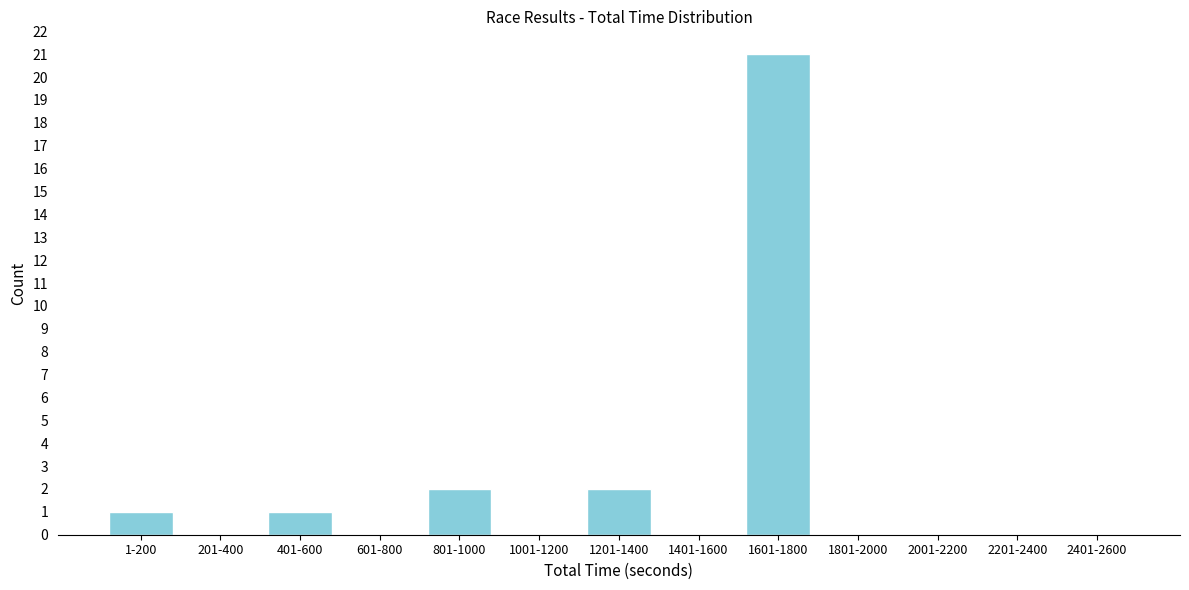

Reading right to left, what are all the values shown in this chart?

2401-2600=0	2201-2400=0	2001-2200=0	1801-2000=0	1601-1800=21	1401-1600=0	1201-1400=2	1001-1200=0	801-1000=2	601-800=0	401-600=1	201-400=0	1-200=1